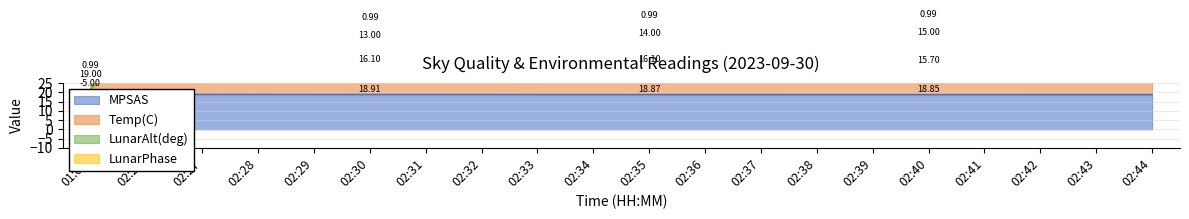

What is the difference between the MPSAS values at 02:43 and 02:27?

0.1